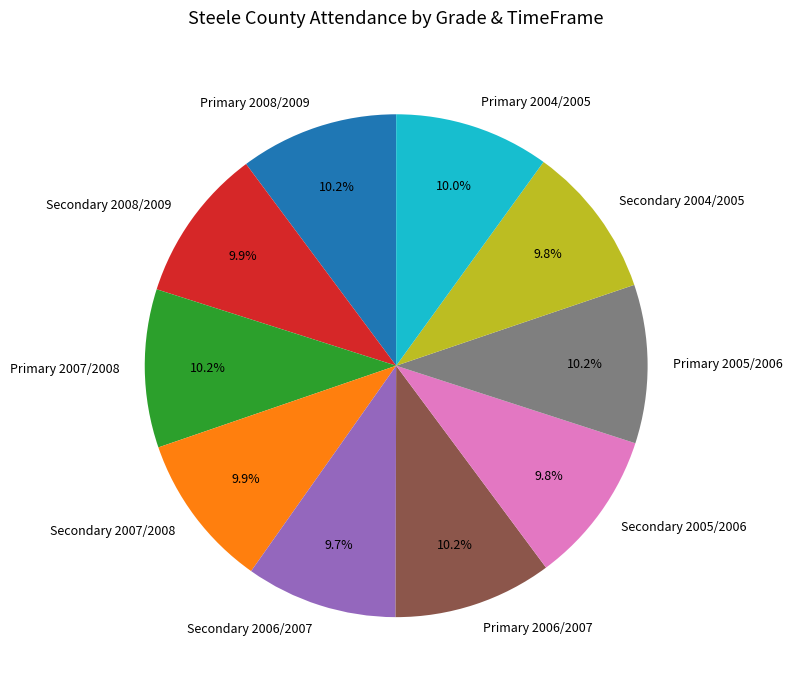

True or false: Secondary 2008/2009 accounts for 1% of the total.

False